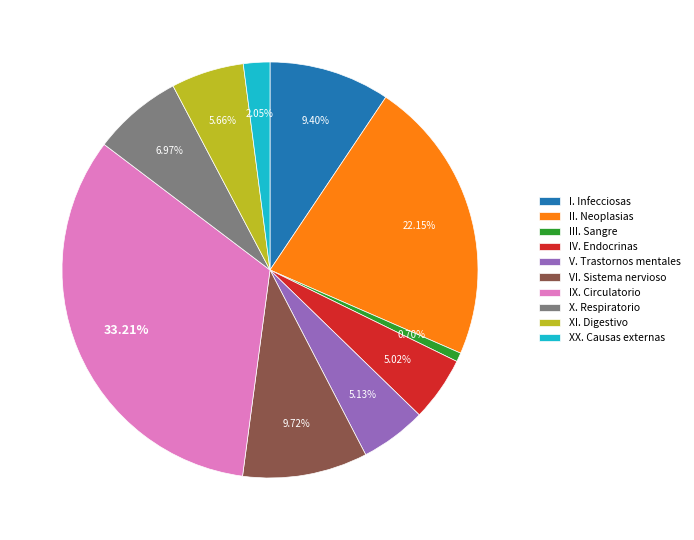

Between VI. Sistema nervioso and III. Sangre, which is larger?

VI. Sistema nervioso